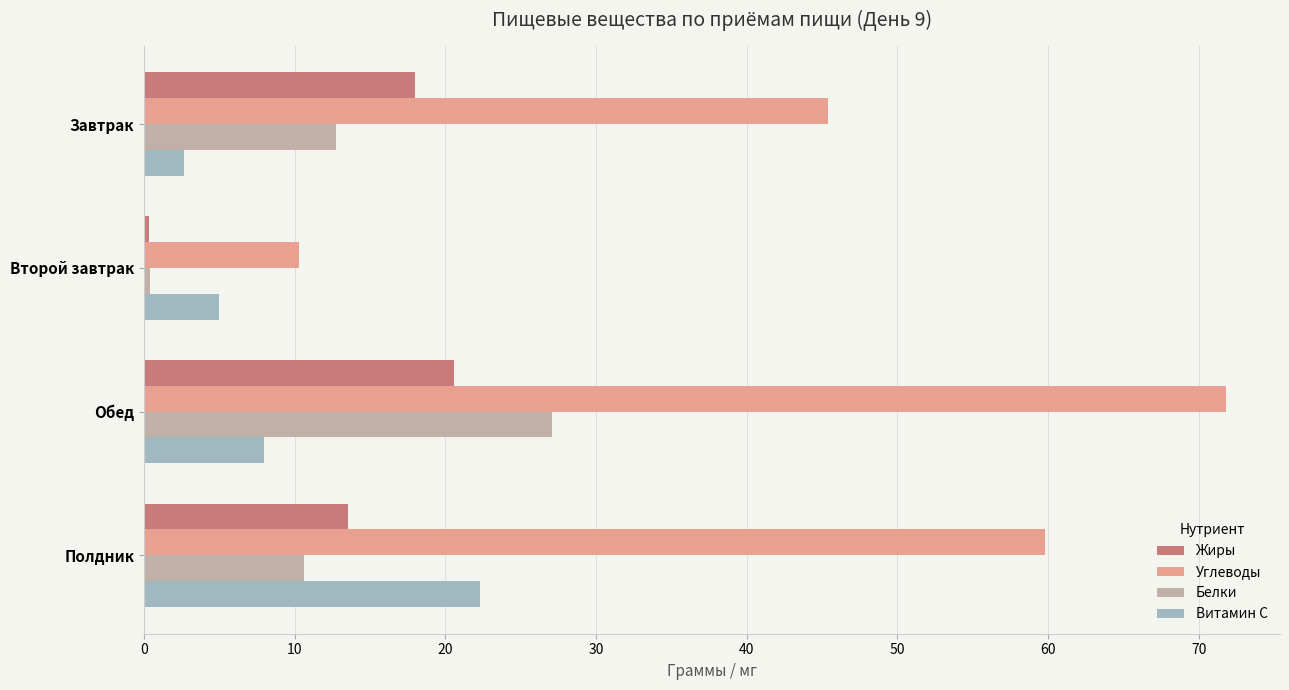

The Углеводы series shows 45.4 at Завтрак. True or false?

True